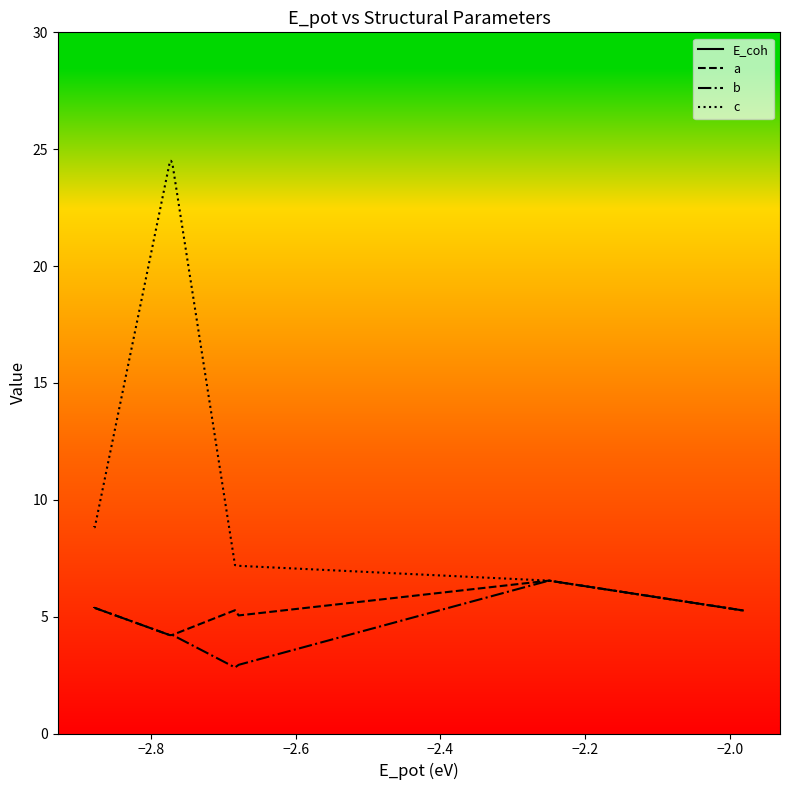

What is the maximum value for a?

6.5